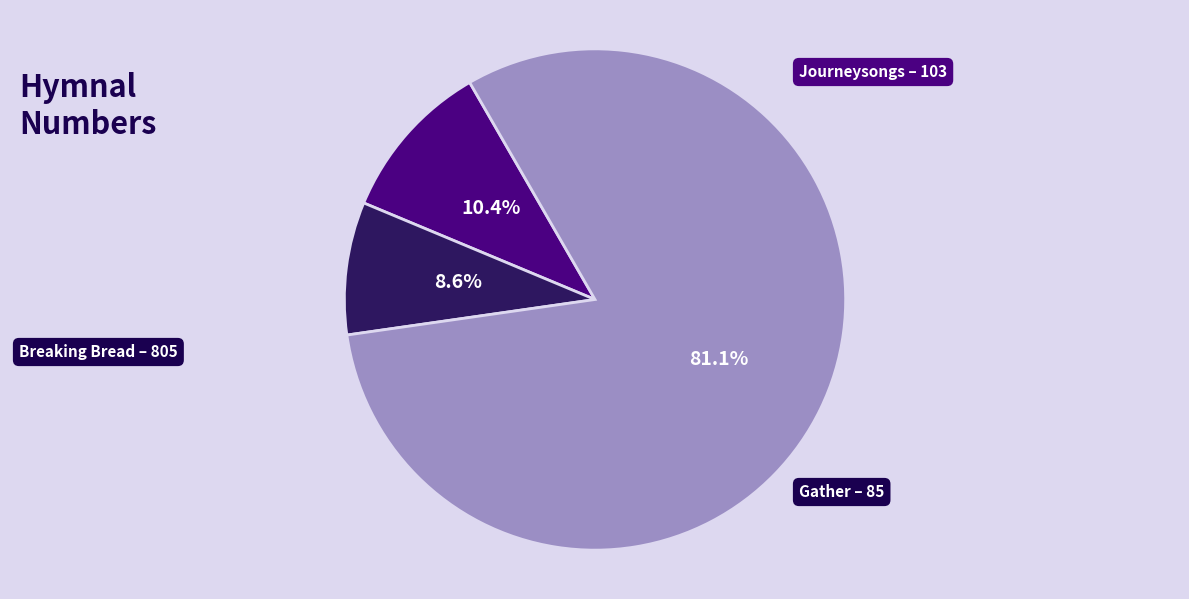

Is there a majority slice in this chart?

Yes